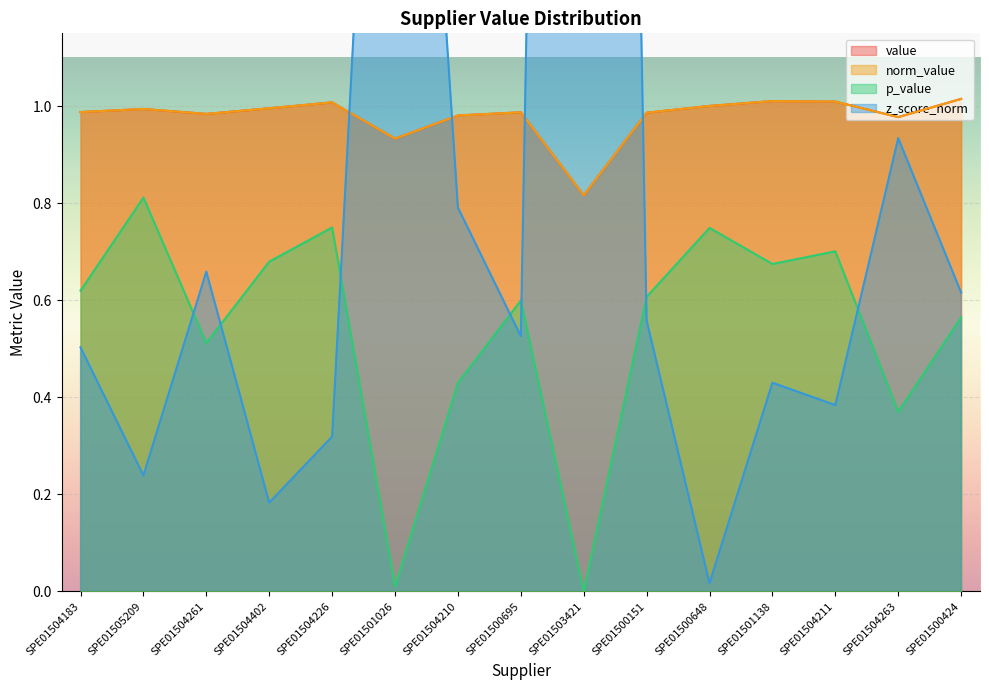

What is the difference between the p_value values at SPE01500151 and SPE01504263?

0.2